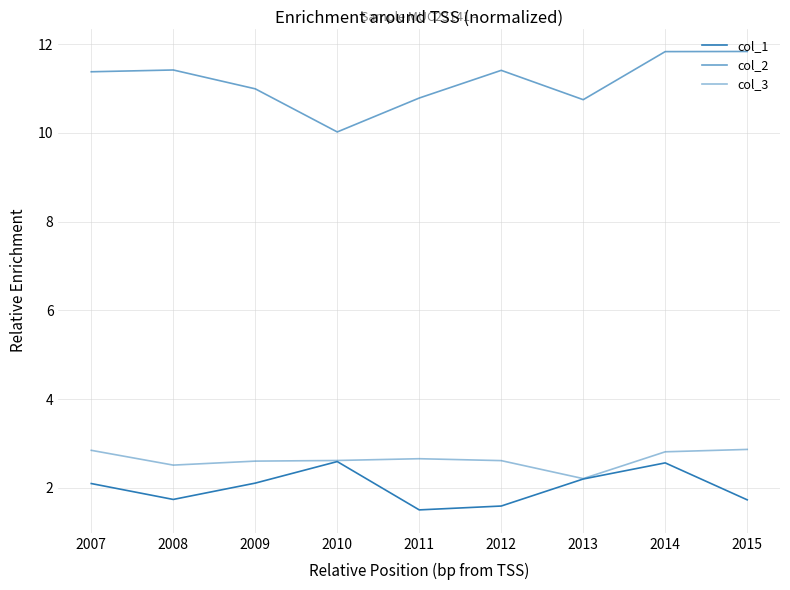

What is the value of the col_1 point at the 8th from the left?

2.6